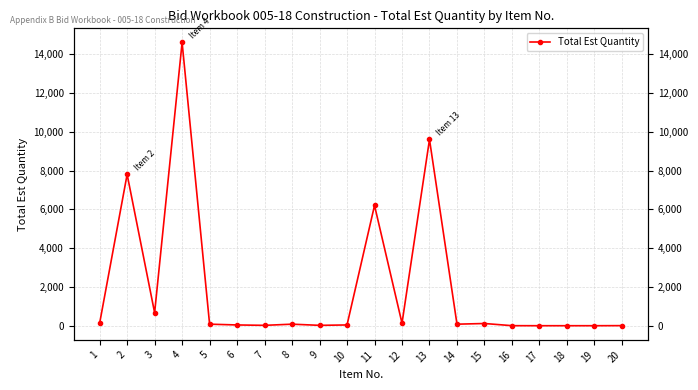

What is the maximum value shown in the chart?

14600